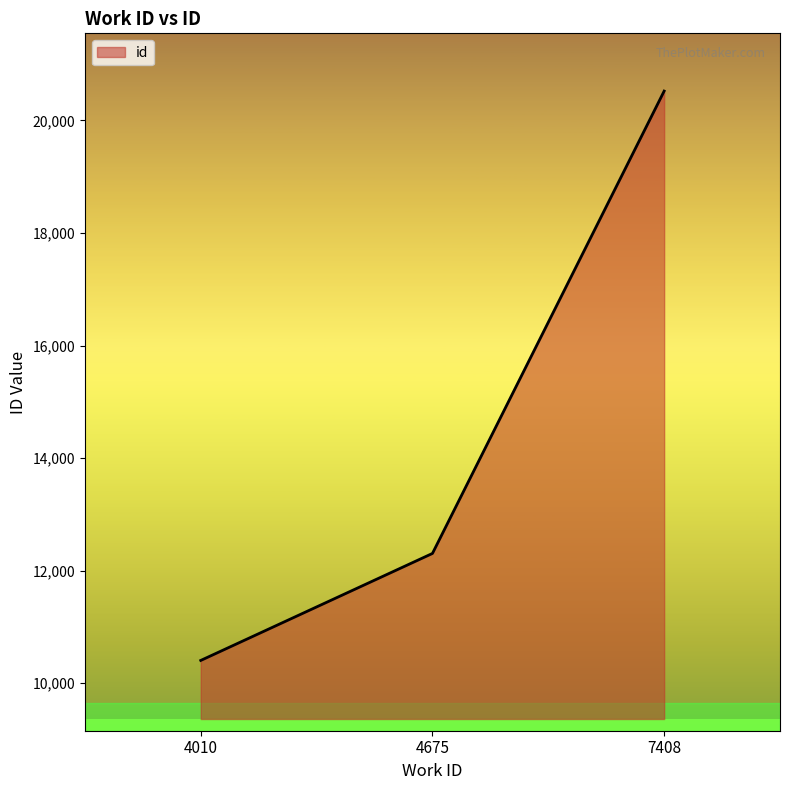

Is it true that the value at 7408 is 20521?

True